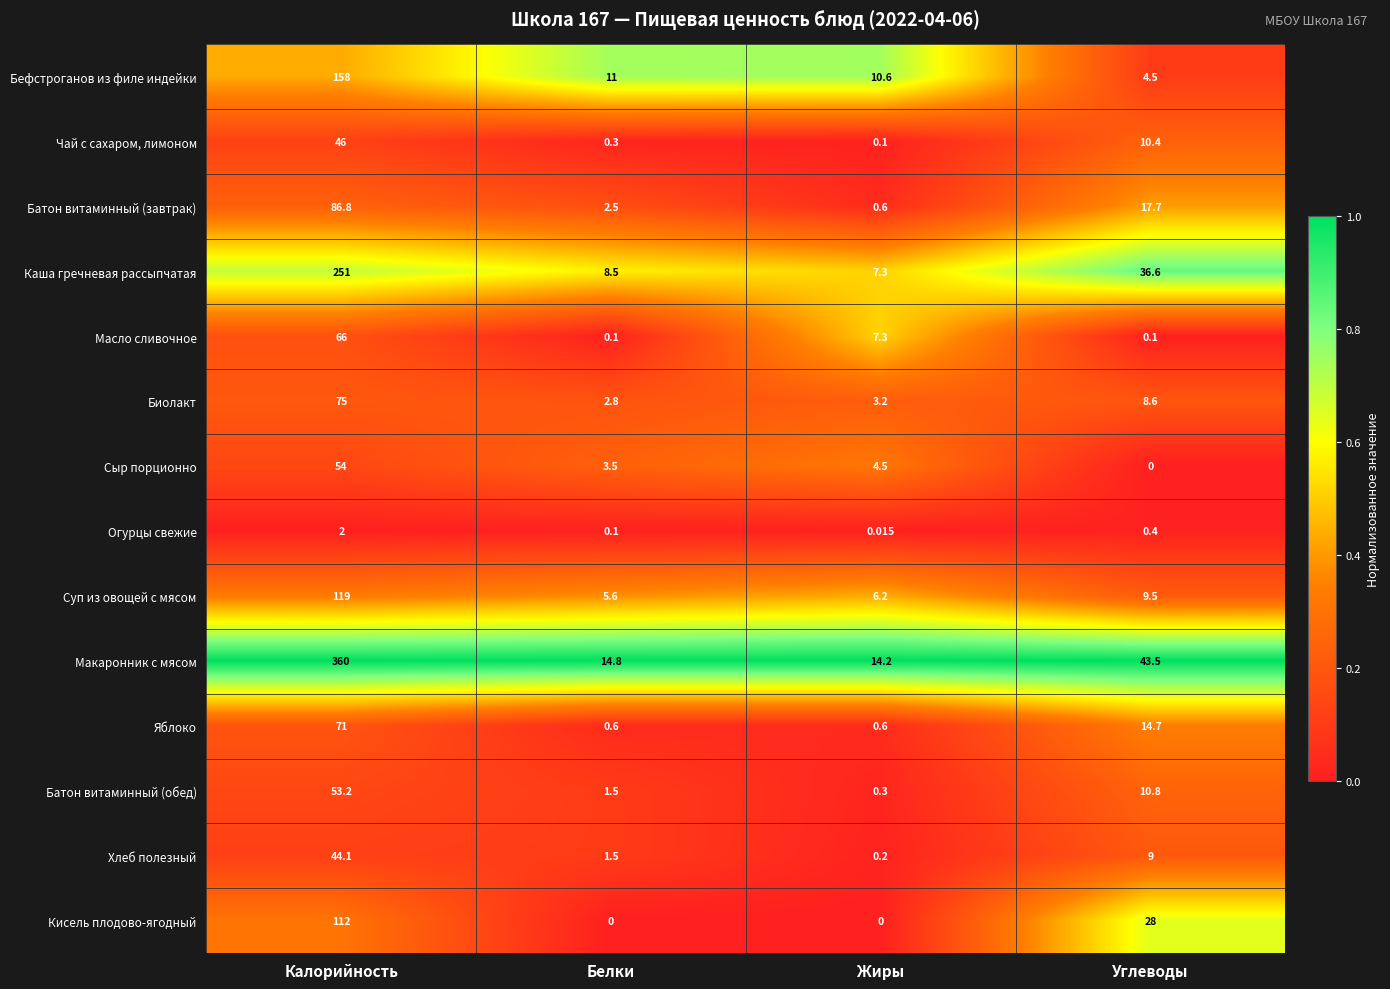

Rank the series by their maximum value, from highest to lowest.

Макаронник с мясом, Каша гречневая рассыпчатая, Бефстроганов из филе индейки, Суп из овощей с мясом, Кисель плодово-ягодный, Батон витаминный (завтрак), Биолакт, Яблоко, Масло сливочное, Сыр порционно, Батон витаминный (обед), Чай с сахаром, лимоном, Хлеб полезный, Огурцы свежие